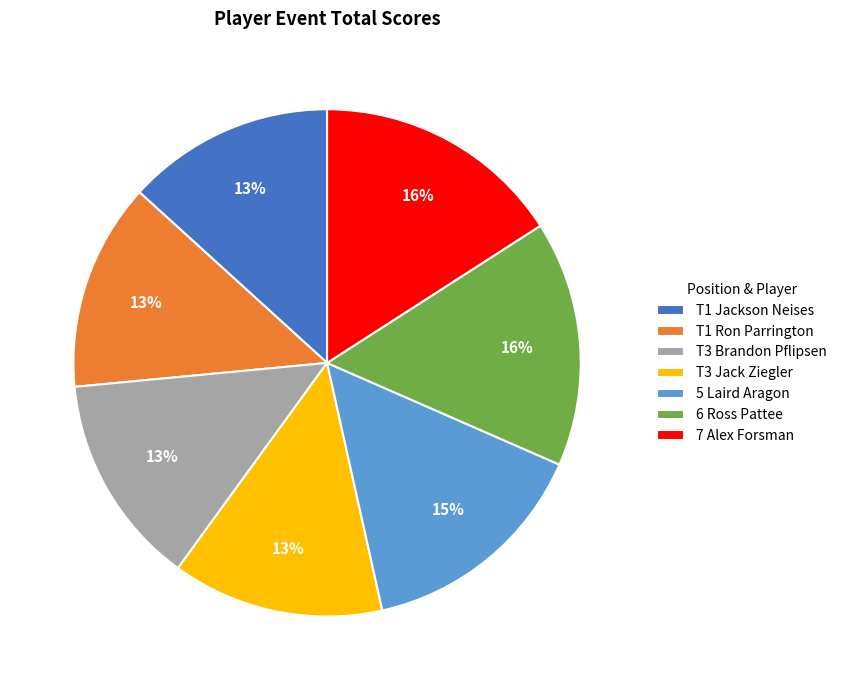

How many segments does this pie chart have?

7